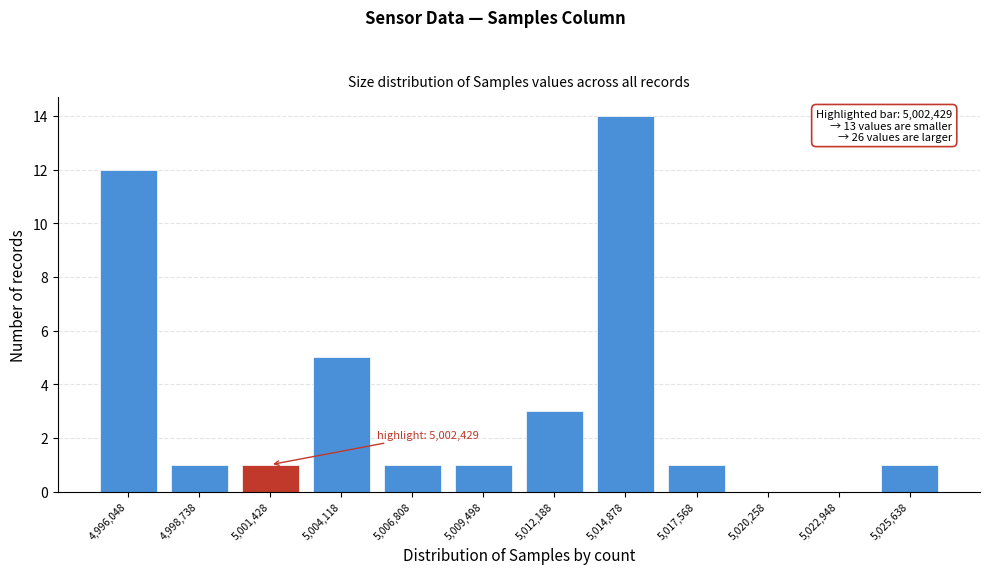

Reading left to right, what are all the values shown in this chart?

4,996,048=12	4,998,738=1	5,001,428=1	5,004,118=5	5,006,808=1	5,009,498=1	5,012,188=3	5,014,878=14	5,017,568=1	5,020,258=0	5,022,948=0	5,025,638=1